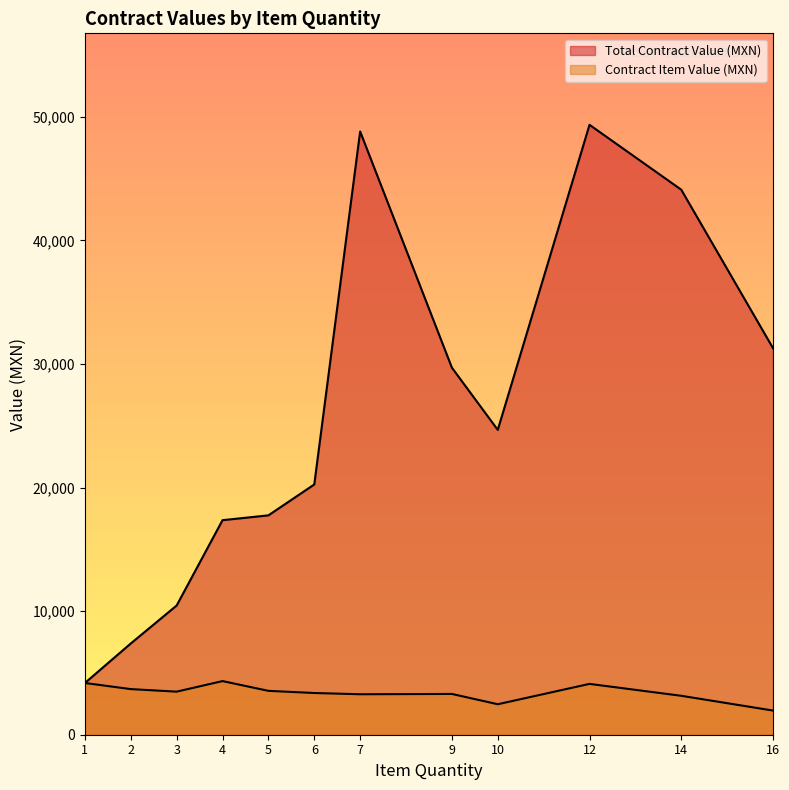

How many lines are shown in the chart?

2